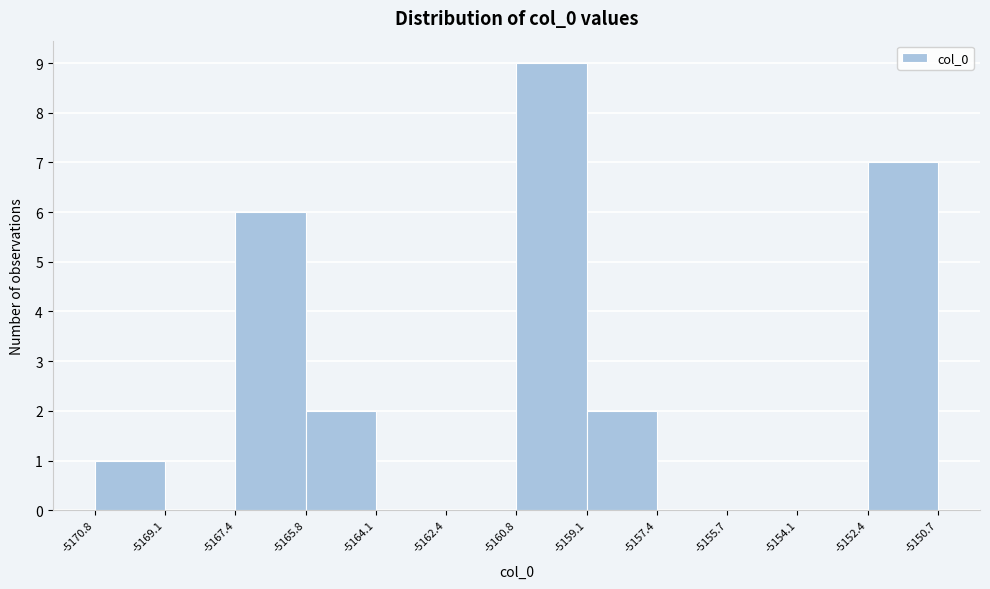

Over which range of the x-axis is the bar tallest?

-5160.8 to -5159.1